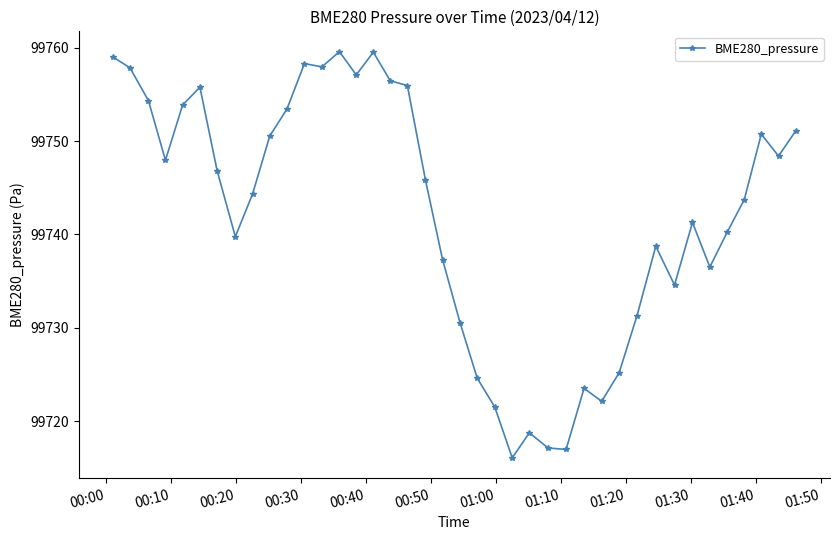

What is the average value?

99742.1